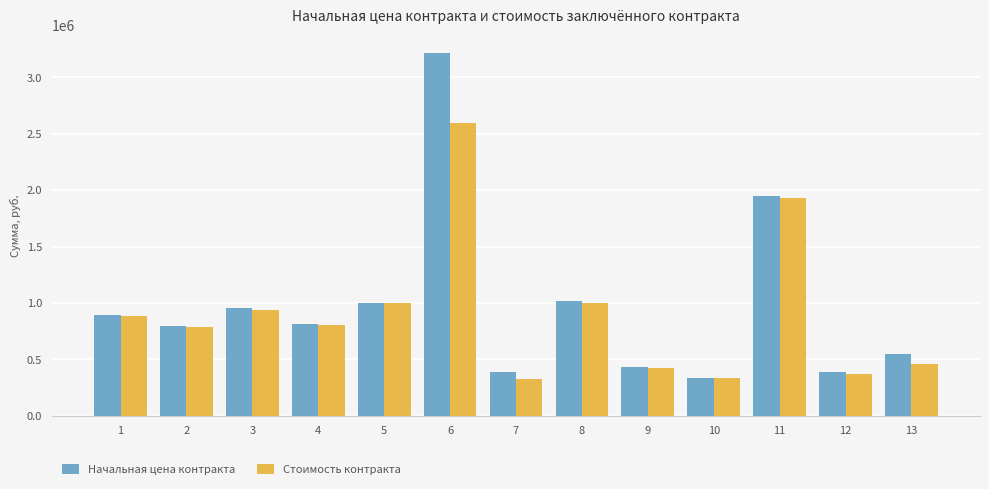

List the series in order of their overall mean, lowest first.

Стоимость контракта, Начальная цена контракта